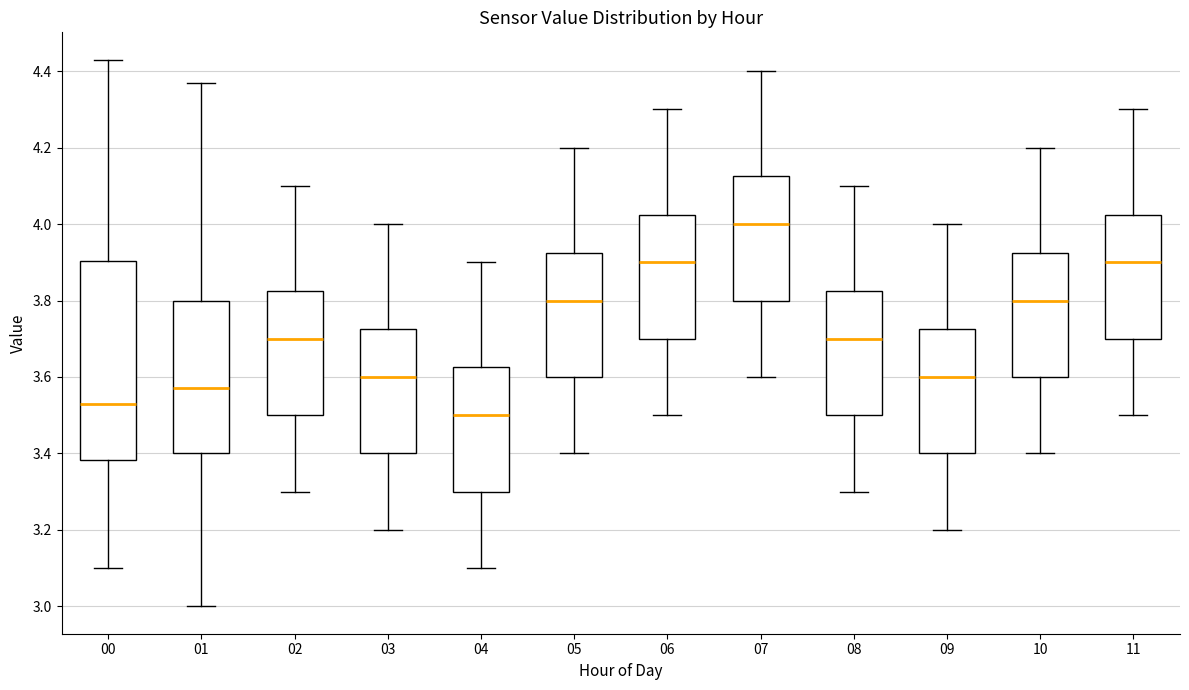

Where does the upper whisker of the box at x = 11 end on the y-axis? The values are not printed on the chart, so give them approximately, as read against the axis.

4.30